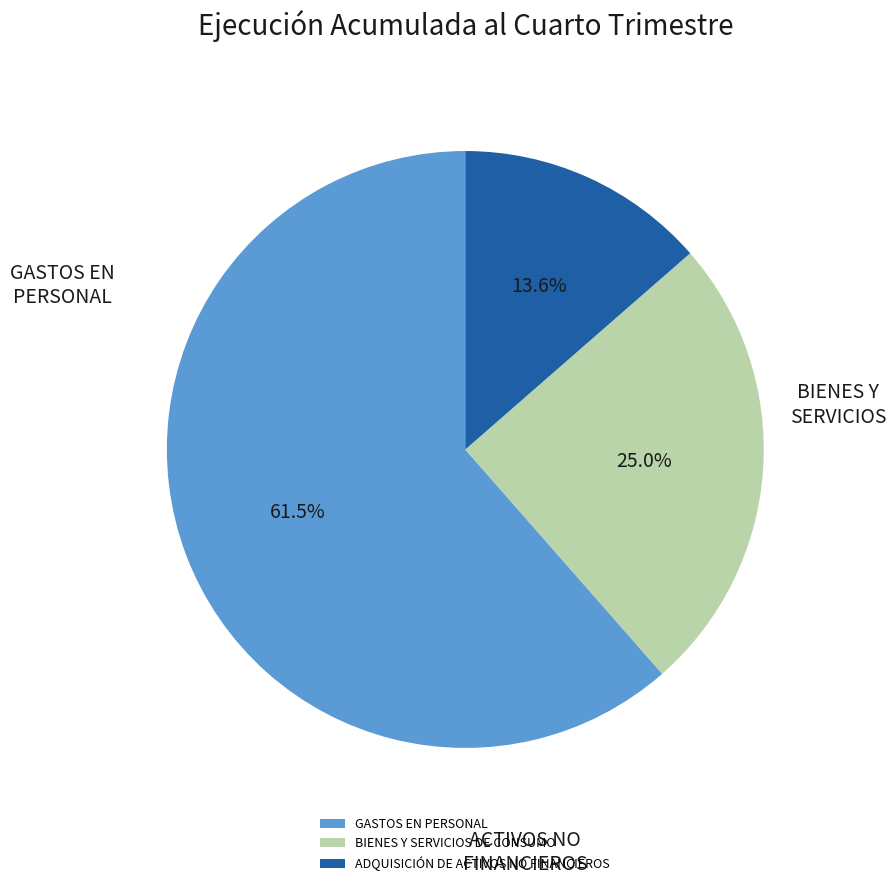

Rank the categories by value from highest to lowest.

GASTOS EN PERSONAL, BIENES Y SERVICIOS DE CONSUMO, ADQUISICIÓN DE ACTIVOS NO FINANCIEROS